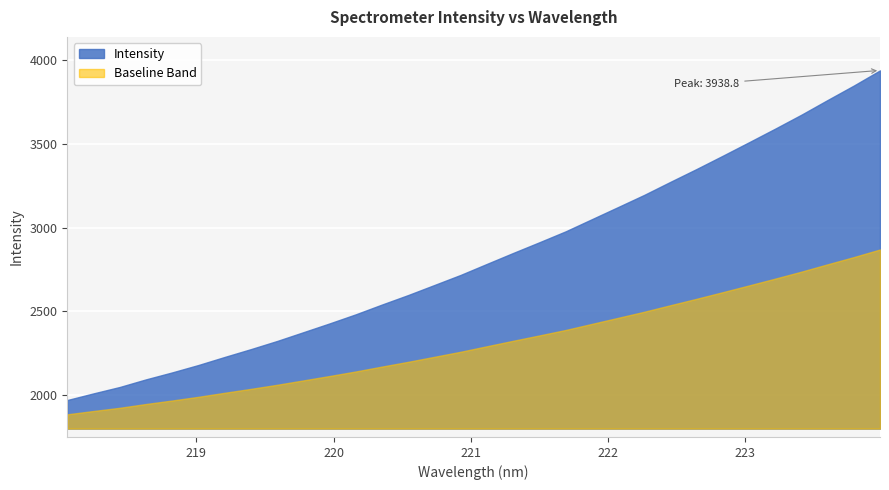

Reading right to left, what are all the values shown in this chart?

3938.8	3848.2	3762.0	3674.3	3591.1	3509.8	3429.4	3350.2	3273.4	3195.5	3122.7	3050.2	2977.7	2912.7	2848.8	2783.6	2717.9	2657.8	2597.8	2541.0	2482.6	2428.2	2375.7	2323.3	2274.6	2227.9	2179.8	2135.6	2093.9	2048.5	2010.2	1970.6